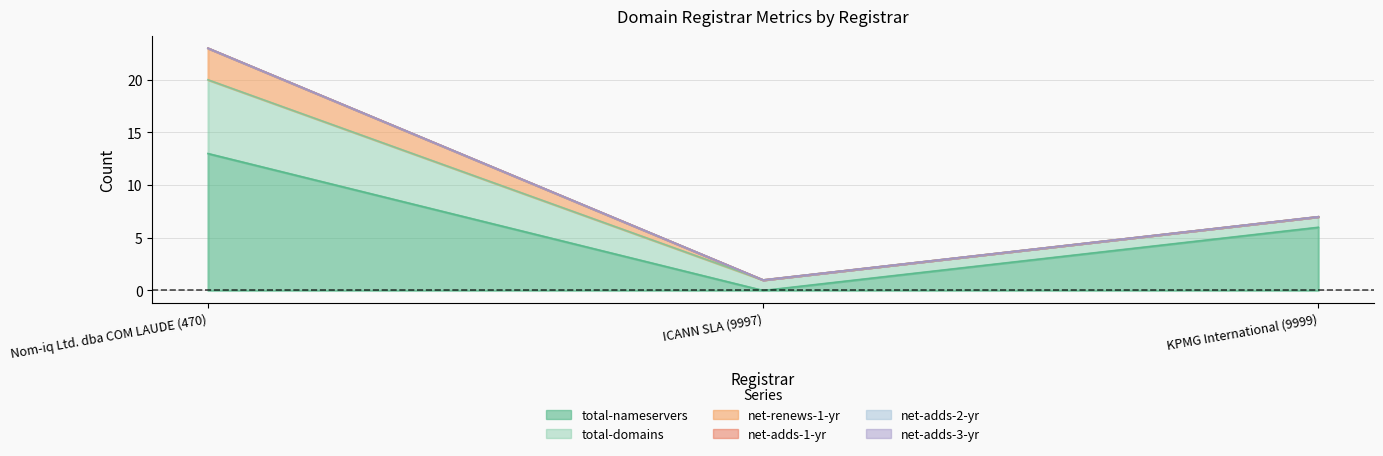

At which category does the chart reach its peak across all series?

Nom-iq Ltd. dba COM LAUDE (470)